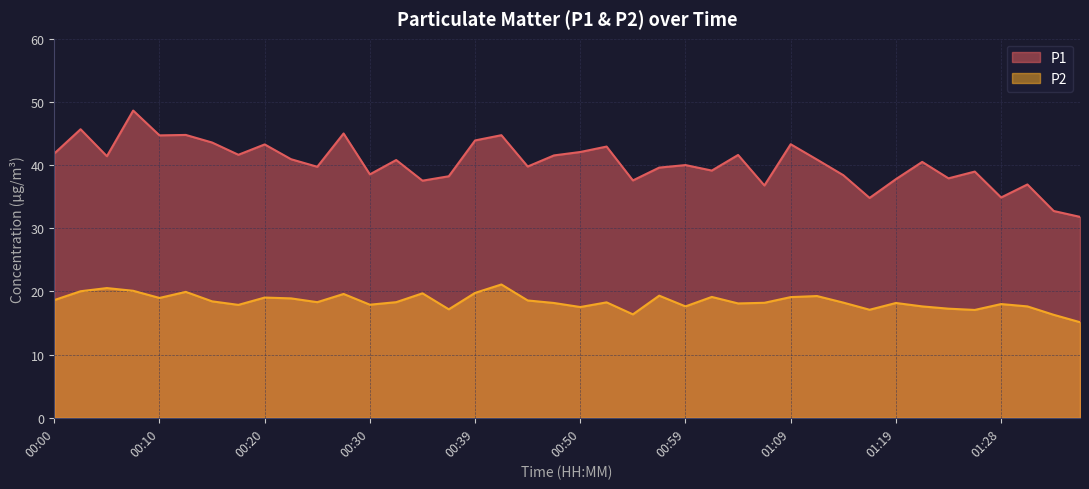

At which category does P2 reach its first local peak?

00:05